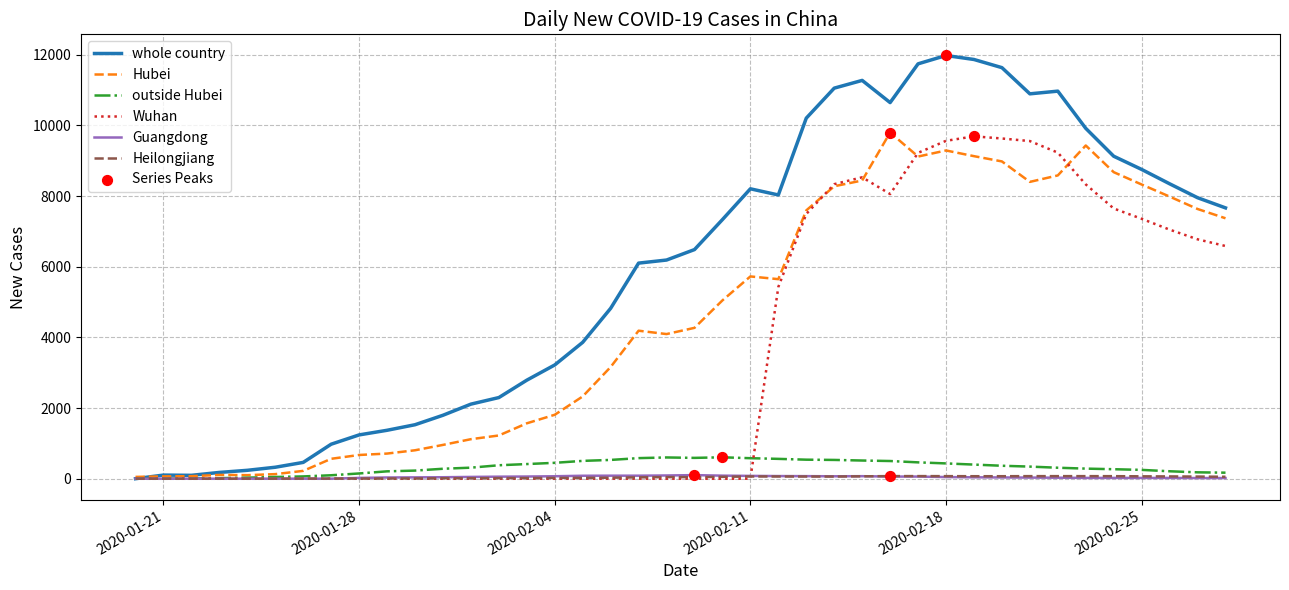

Which series has the largest total across all categories?

whole country